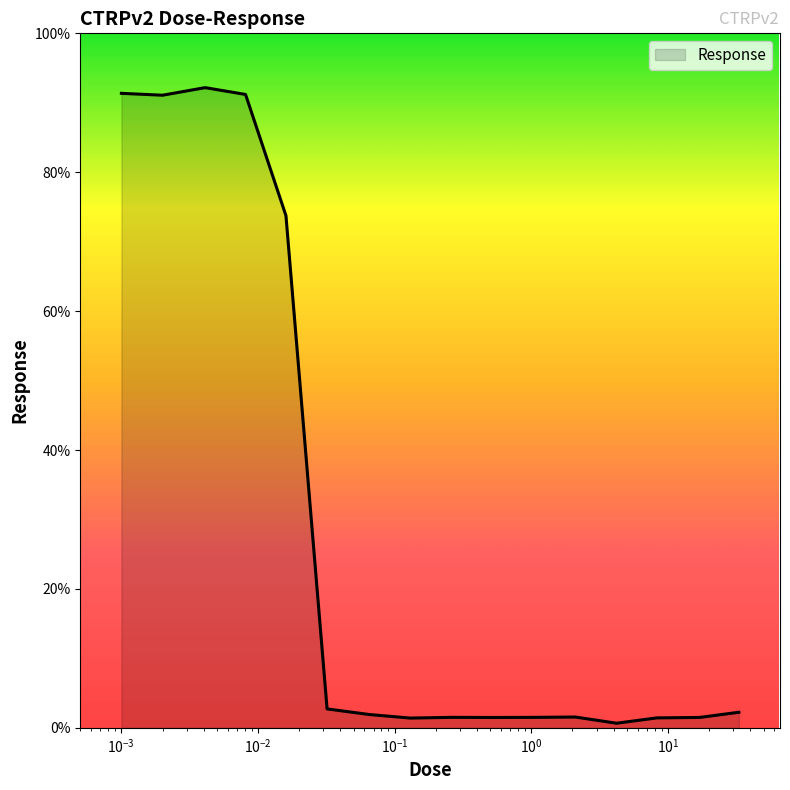

What is the maximum value shown in the chart?

92.2